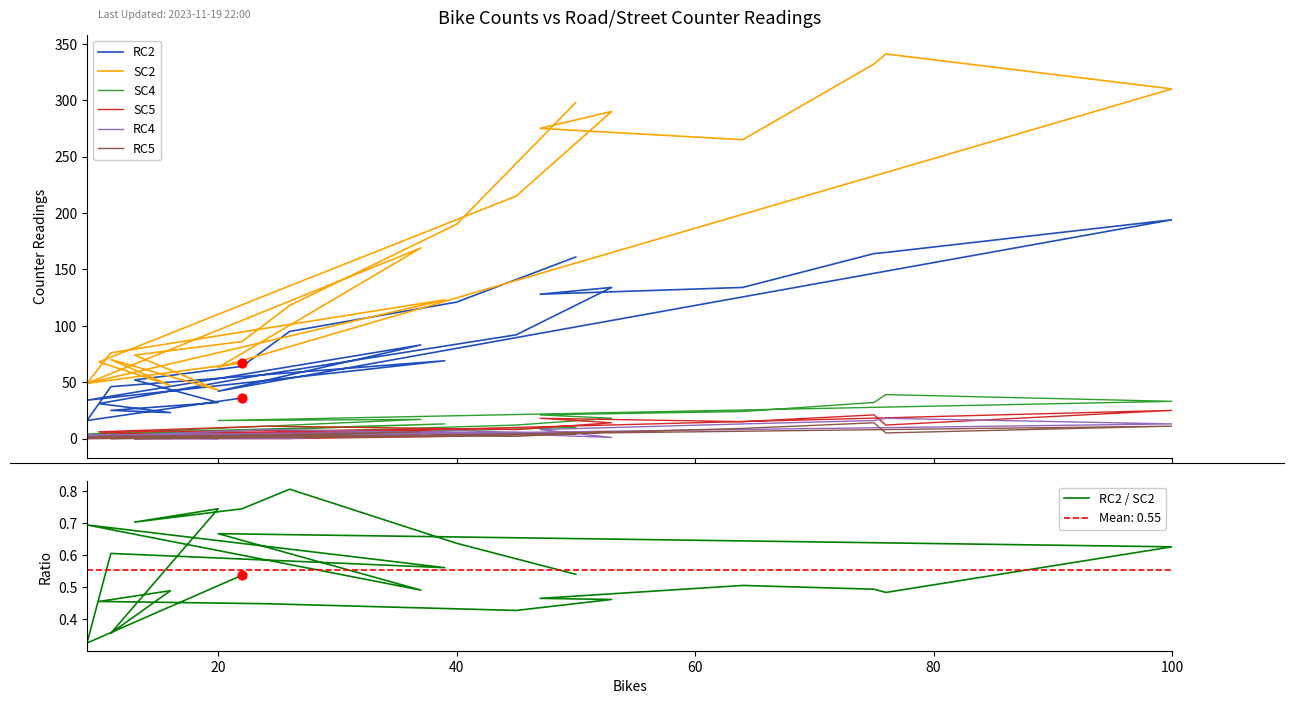

At which category is the sum across all series the highest?

100